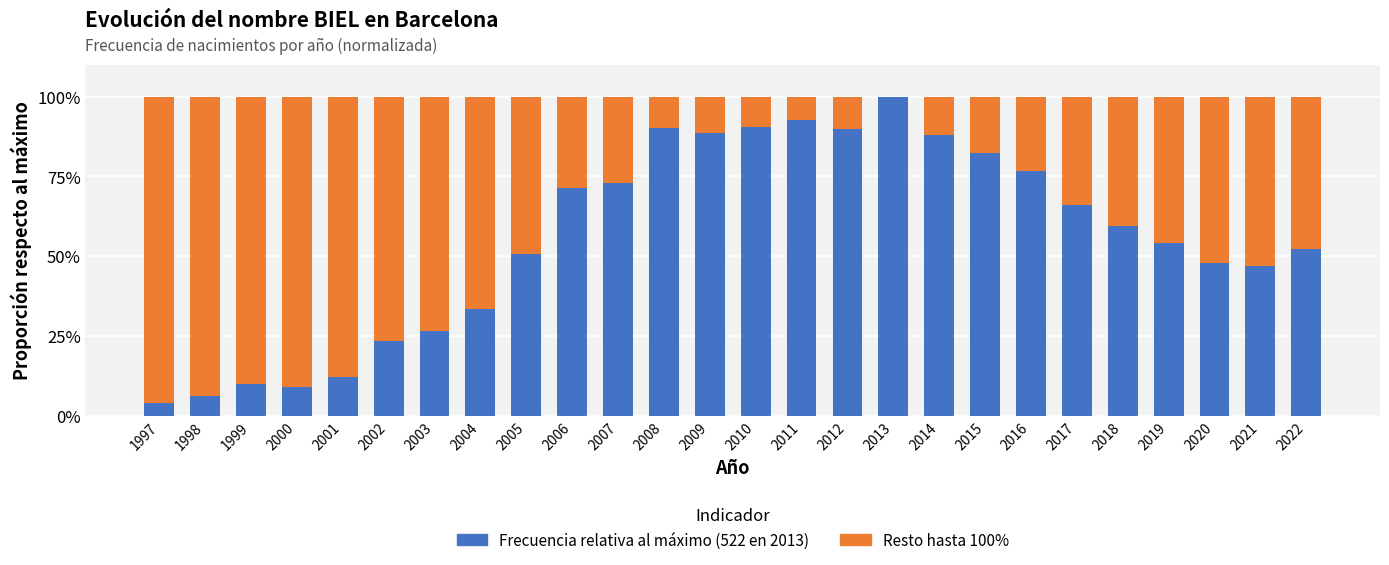

What is the total value across all series at 2017?

100.0